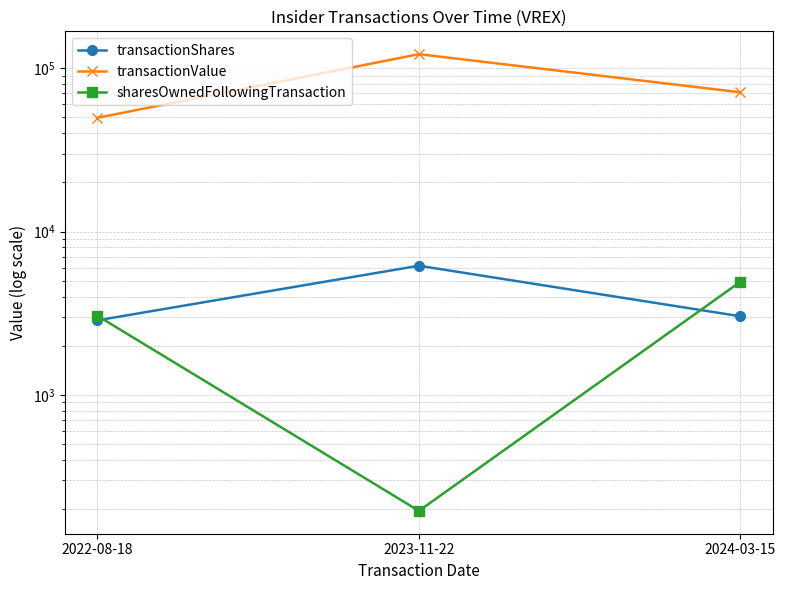

How many values in the transactionShares series are below 3028?

1